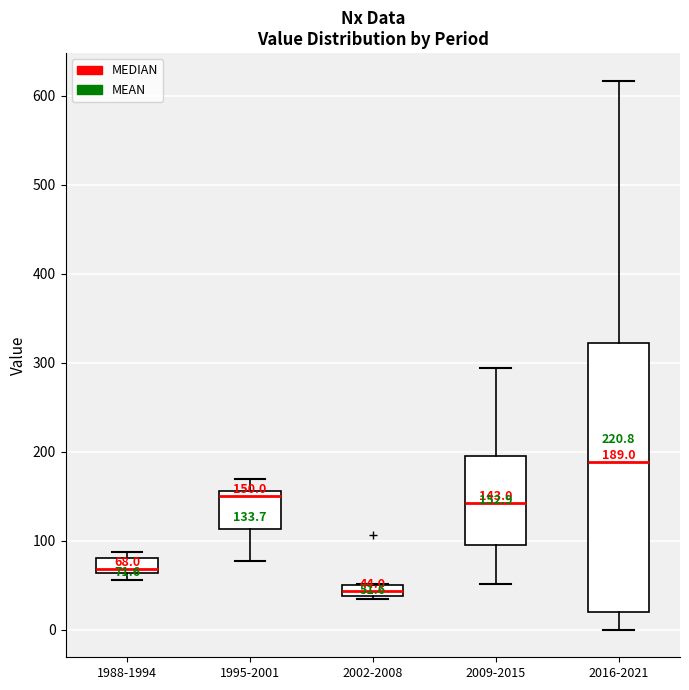

Which box has the lowest median line?

2002-2008